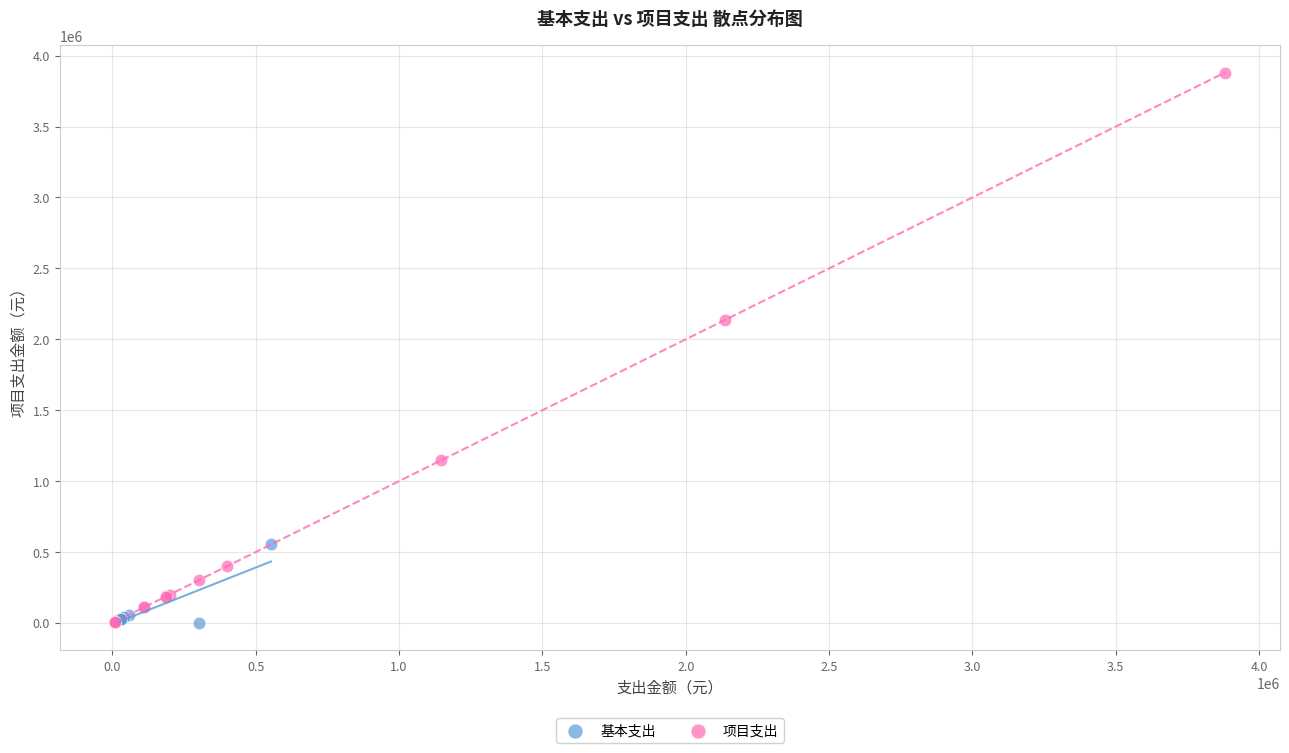

Which series reaches the maximum Y coordinate?

项目支出